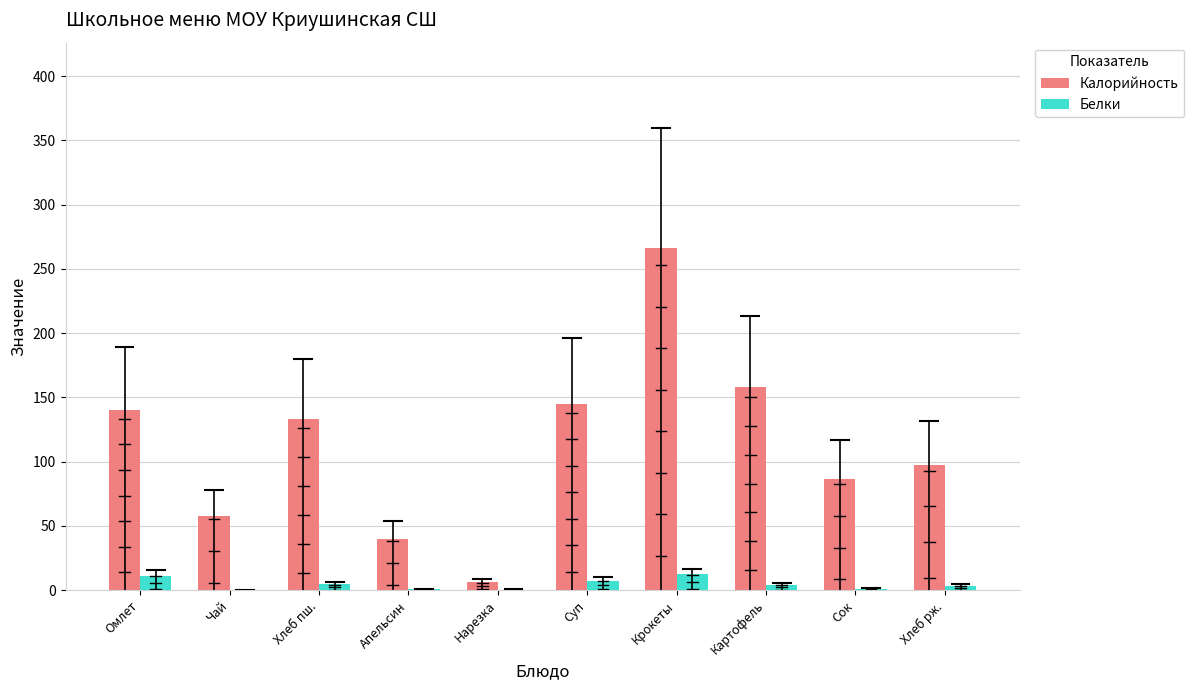

The Калорийность series shows 58.0 at Чай. True or false?

True